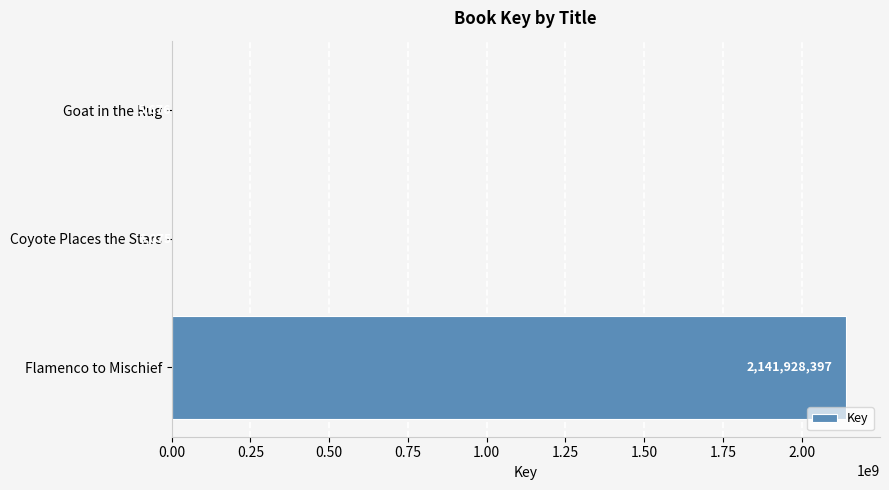

What is the greatest value displayed?

2141928397